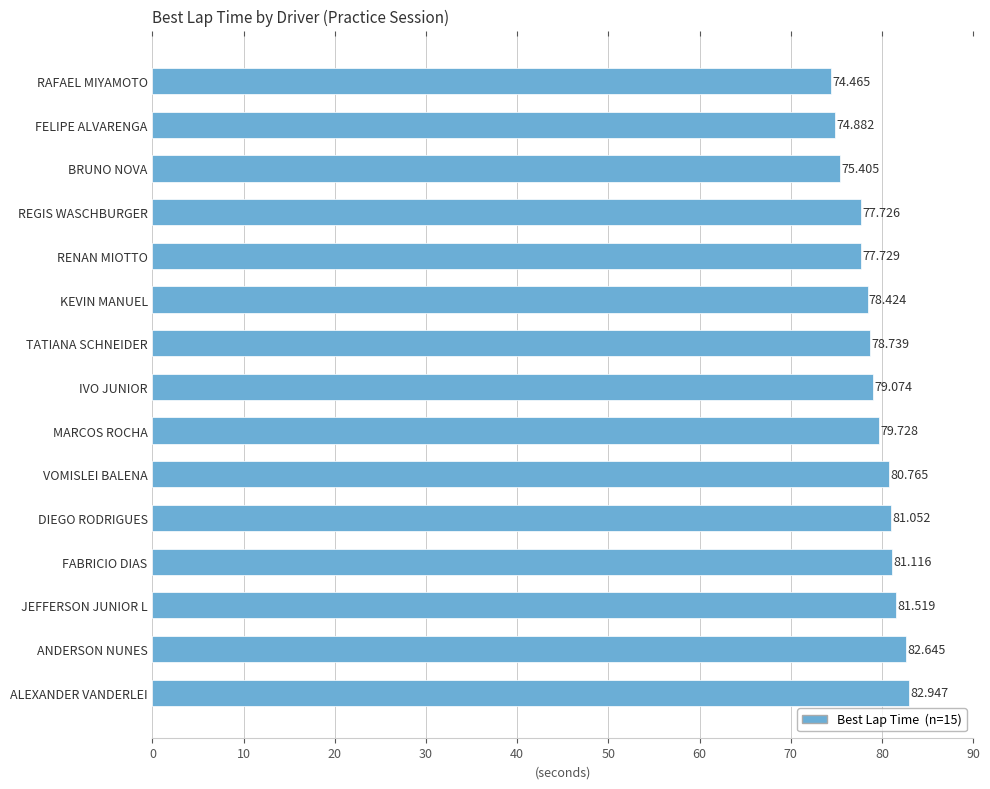

List the labels in order of value, largest first.

ALEXANDER VANDERLEI, ANDERSON NUNES, JEFFERSON JUNIOR L, FABRICIO DIAS, DIEGO RODRIGUES, VOMISLEI BALENA, MARCOS ROCHA, IVO JUNIOR, TATIANA SCHNEIDER, KEVIN MANUEL, RENAN MIOTTO, REGIS WASCHBURGER, BRUNO NOVA, FELIPE ALVARENGA, RAFAEL MIYAMOTO